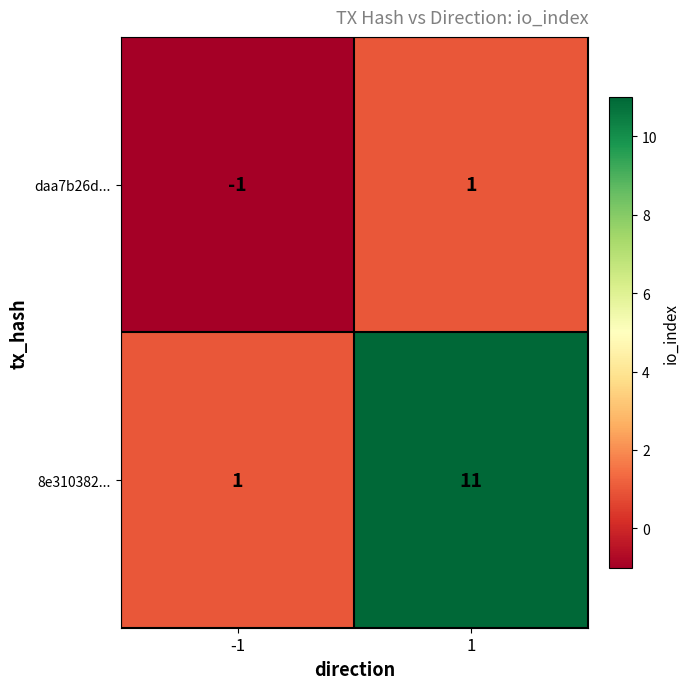

List the series in order of their peak value, highest first.

8e310382..., daa7b26d...